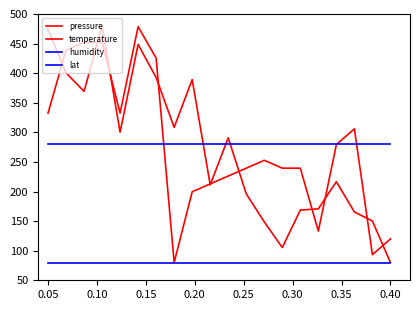

True or false: lat and humidity cross at least once.

False